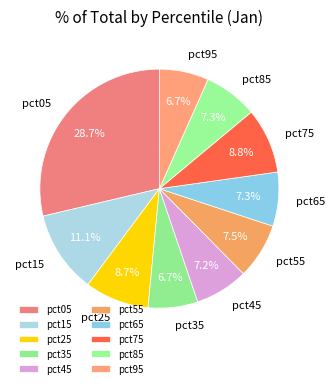

To the nearest percent, what is the average slice percentage?

10%